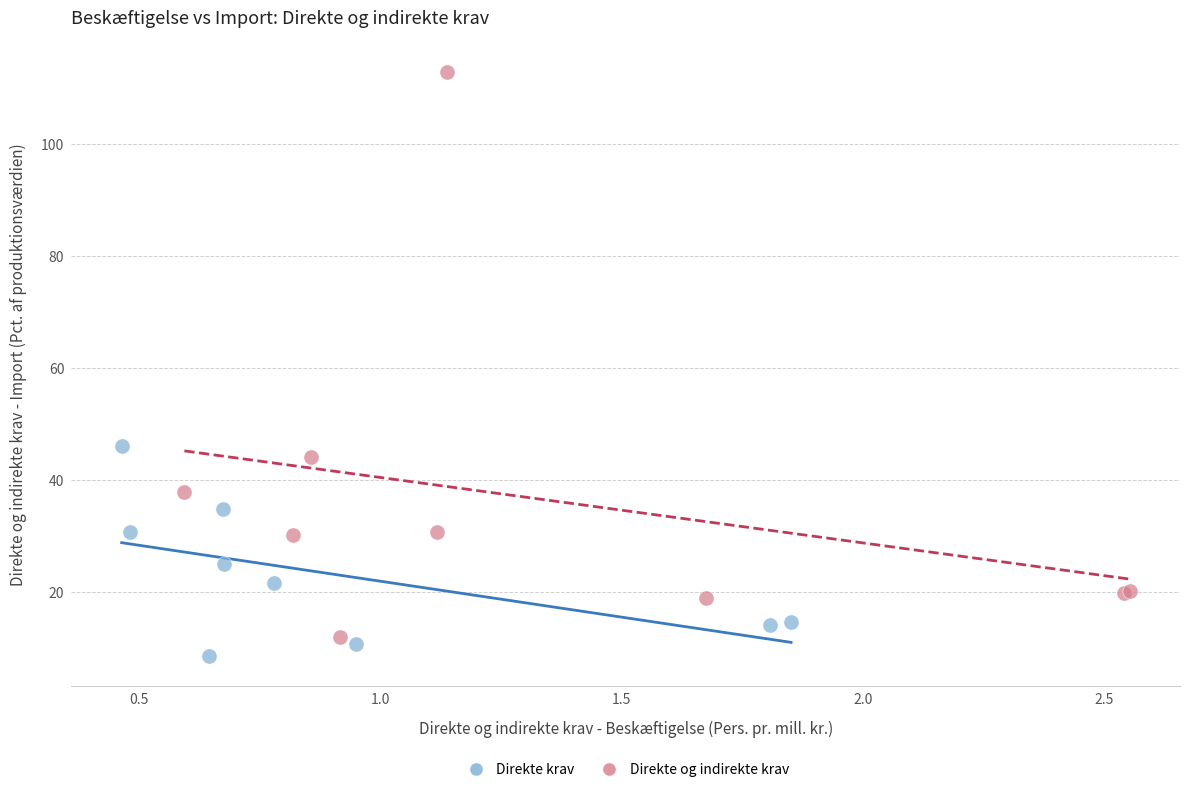

Which series reaches the maximum Y coordinate?

Direkte og indirekte krav